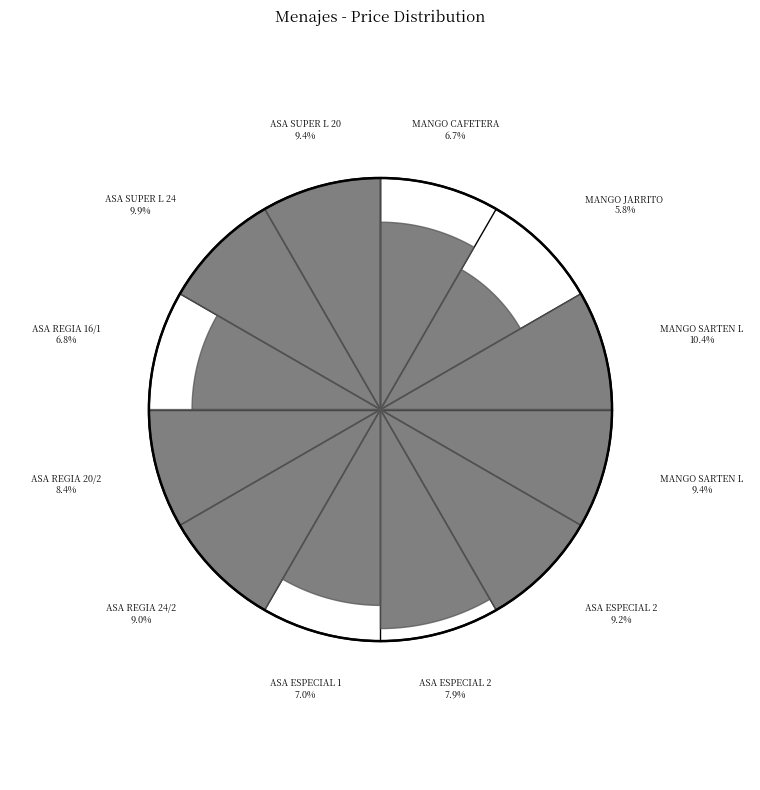

Which slice is the largest?

MANGO SARTEN L 24/26